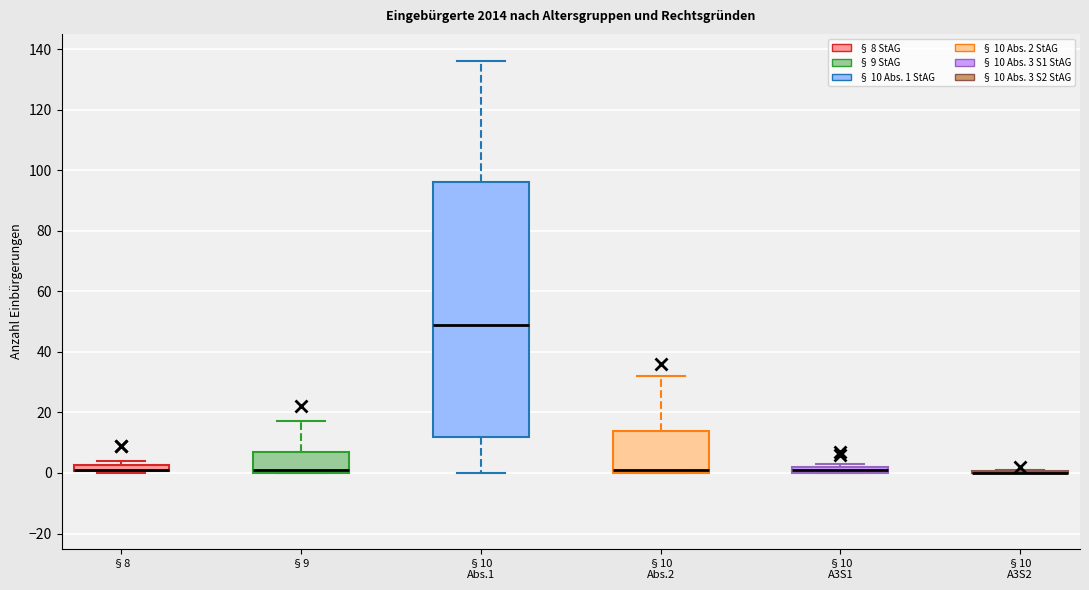

Where is the upper edge of the box for §8 on the y-axis? The values are not printed on the chart, so give them approximately, as read against the axis.

2